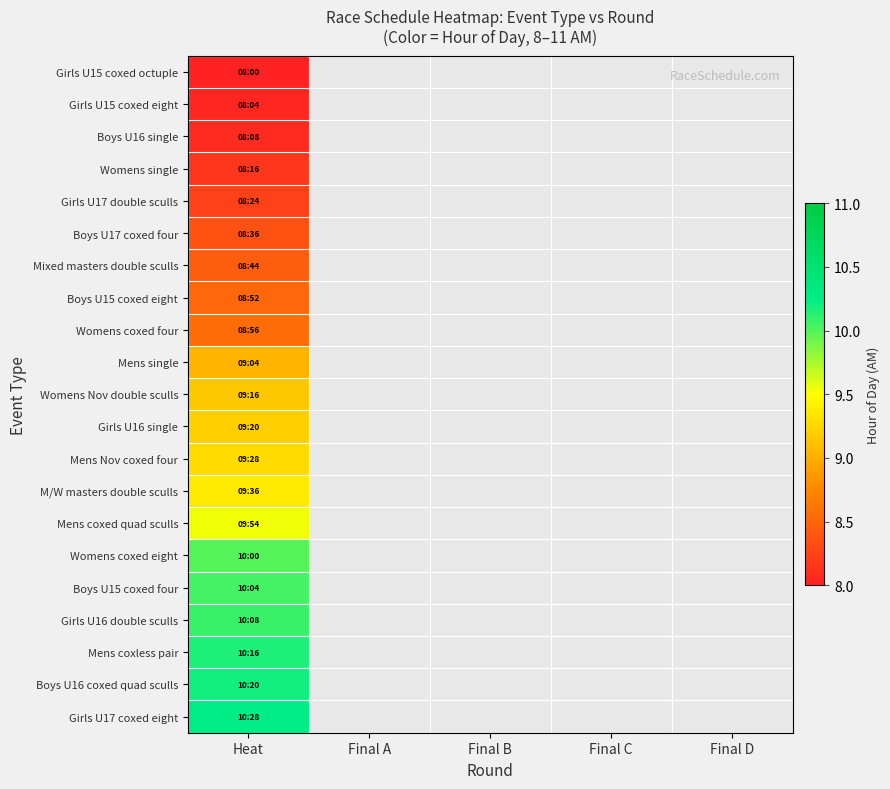

Which label corresponds to the smallest value in the chart?

Heat